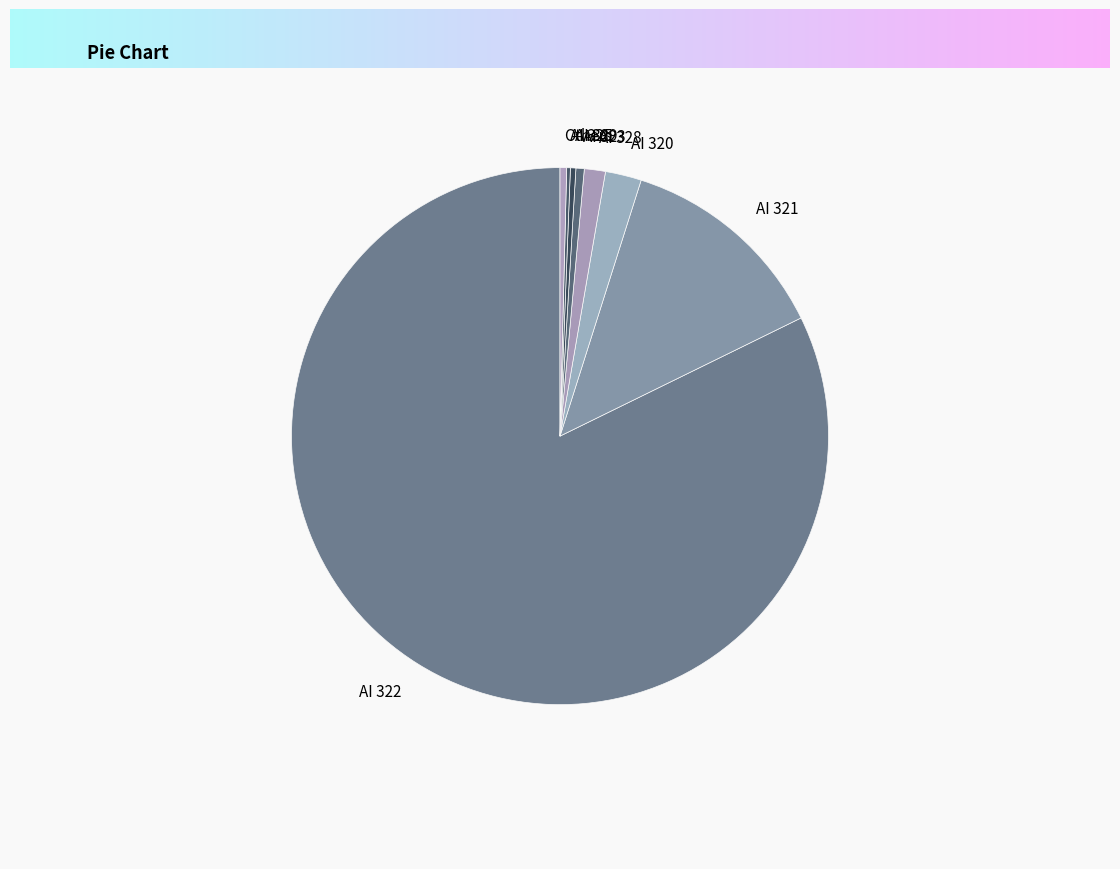

Is the sum of Others and AI 320 greater than half?

No